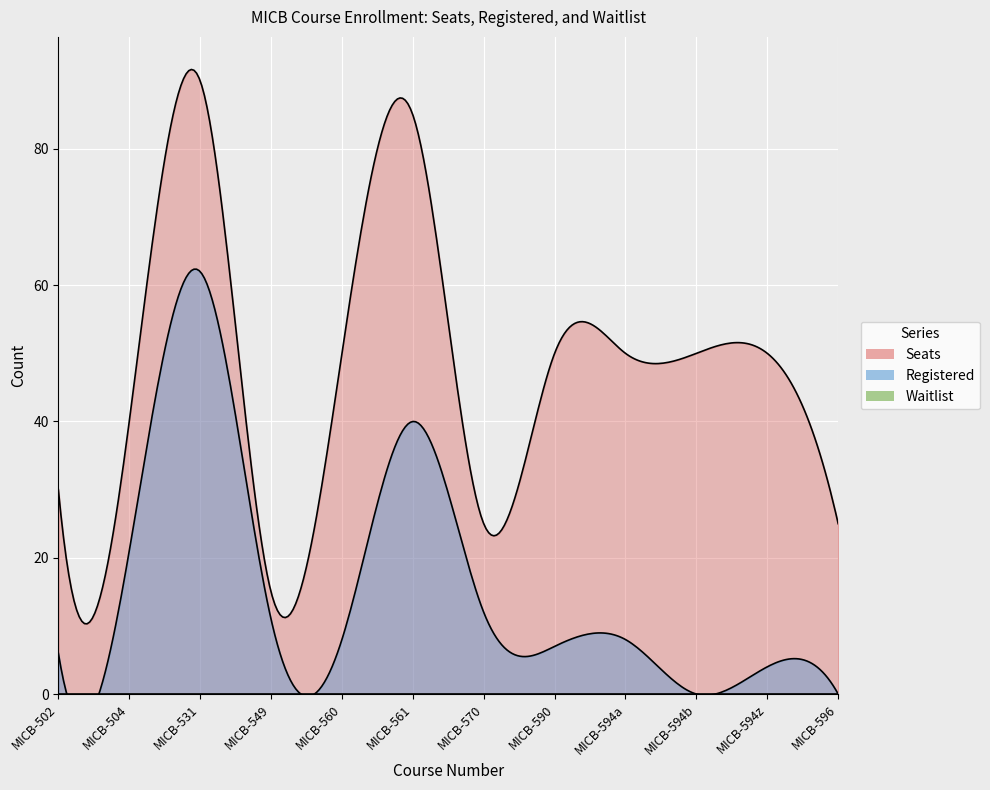

How many data points in Seats are less than 50?

5